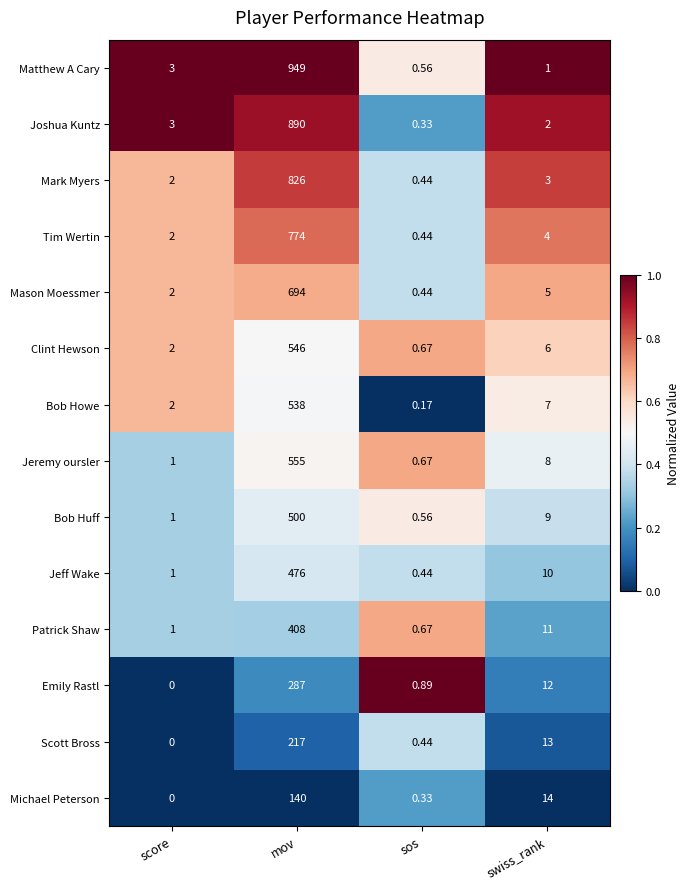

At which label does Mark Myers first exceed 3?

mov